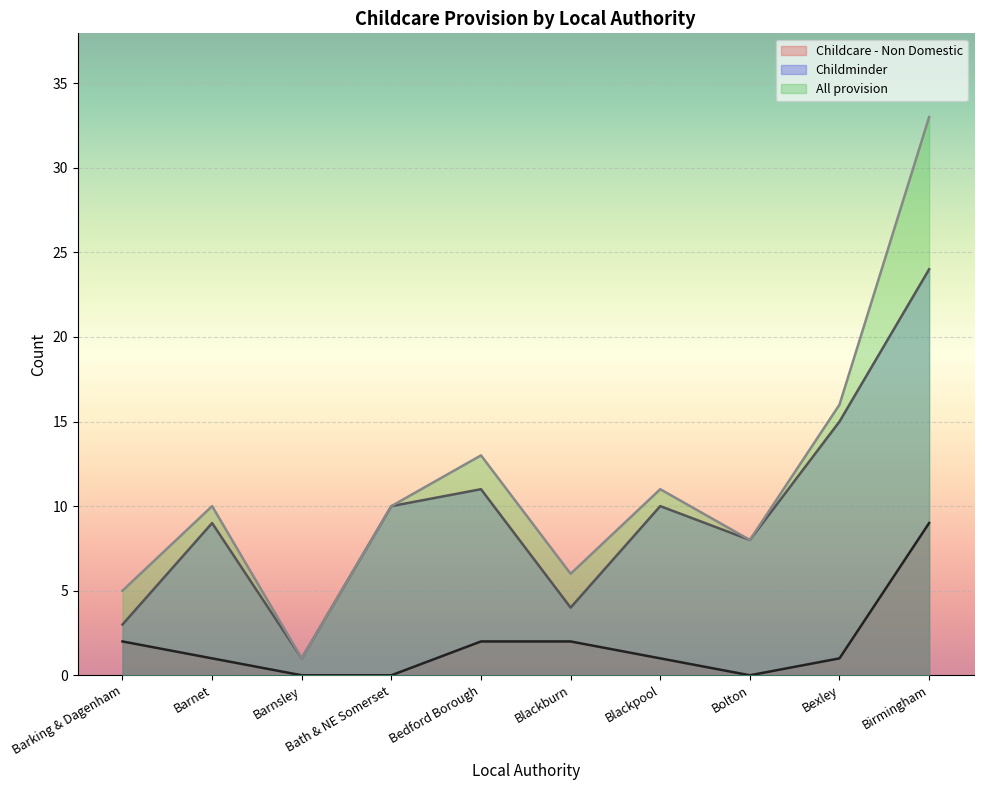

True or false: Childminder and Childcare - Non Domestic intersect in this chart.

False